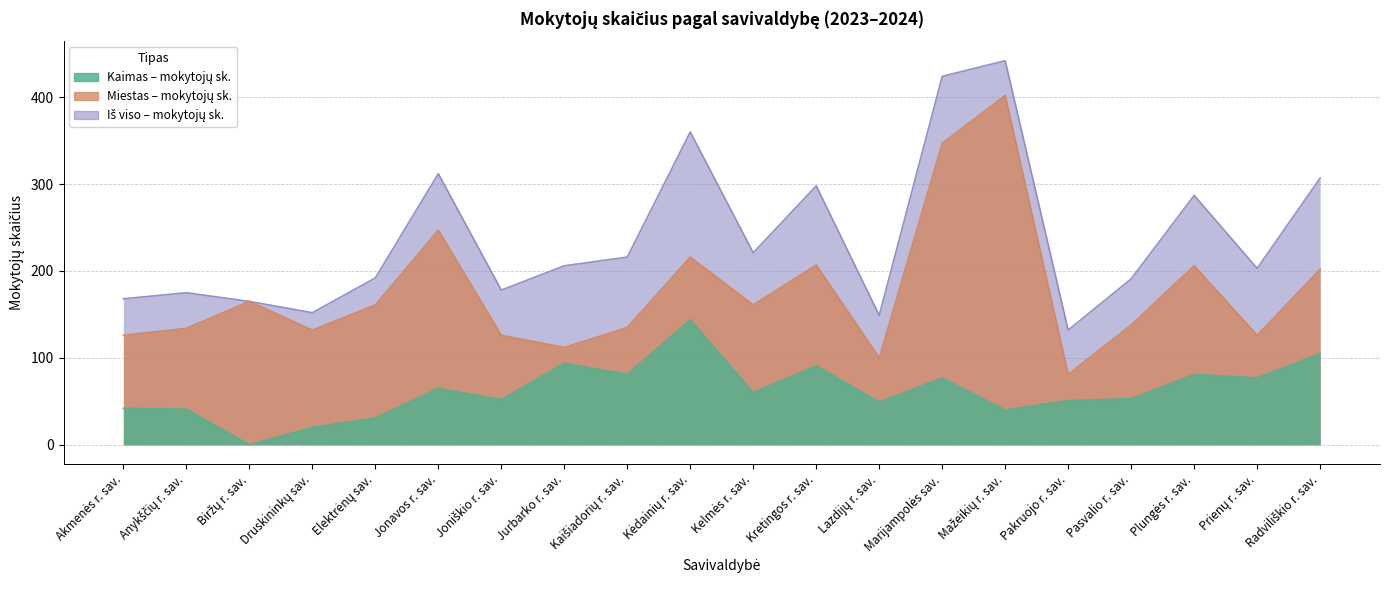

Reading left to right, what are all the values shown in this chart?

Kaimas – mokytojų sk.: 42	41	0	20	31	65	52	94	81	144	60	91	49	77	40	51	53	81	77	105
Miestas – mokytojų sk.: 126	134	165	132	161	247	126	112	135	216	161	207	100	347	402	81	138	206	126	202
Iš viso – mokytojų sk.: 168	175	165	152	192	312	178	206	216	360	221	298	149	424	442	132	191	287	203	307